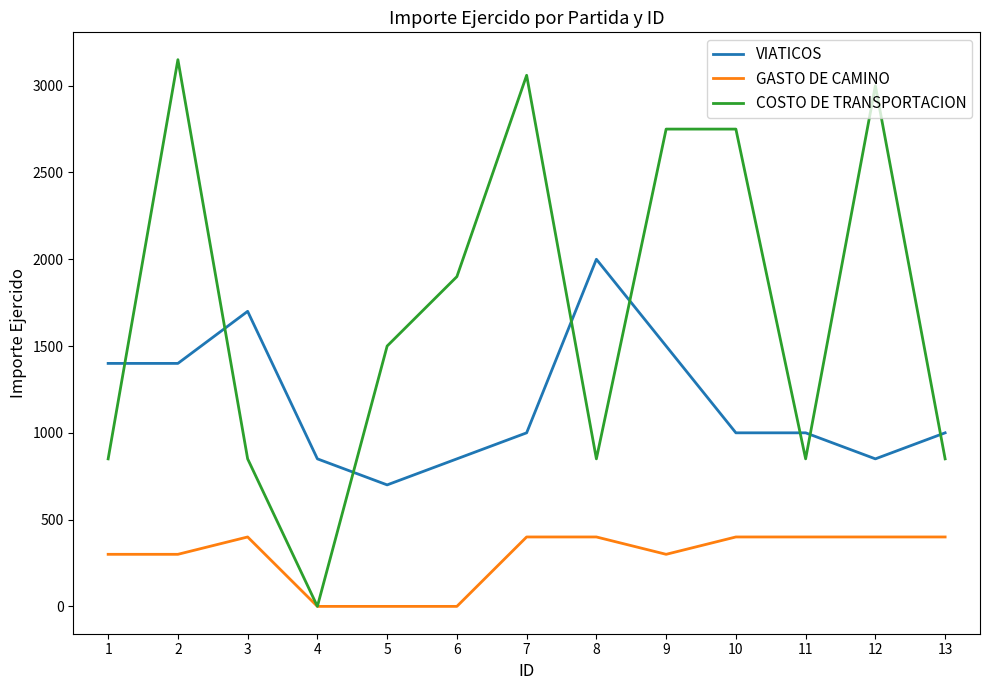

At how many categories does at least one series exceed 2587?

5